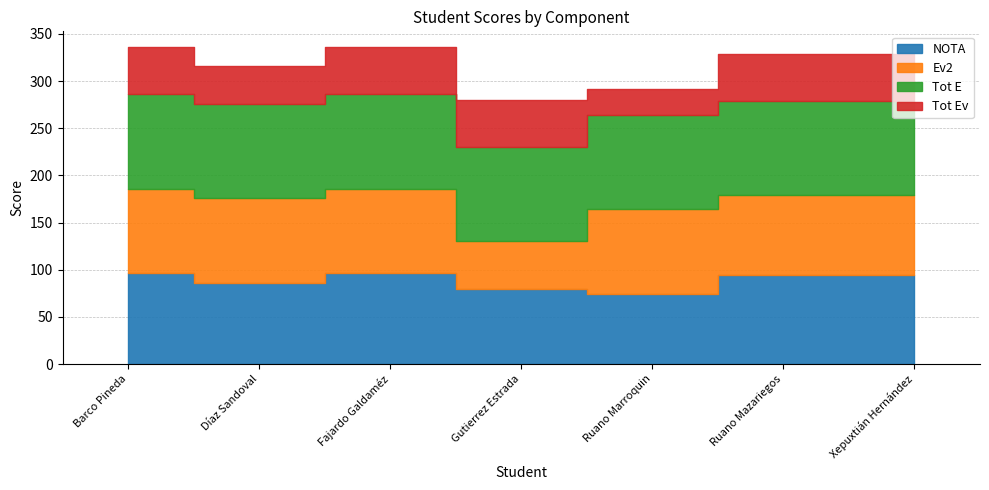

What position from the right is Barco Pineda?

7